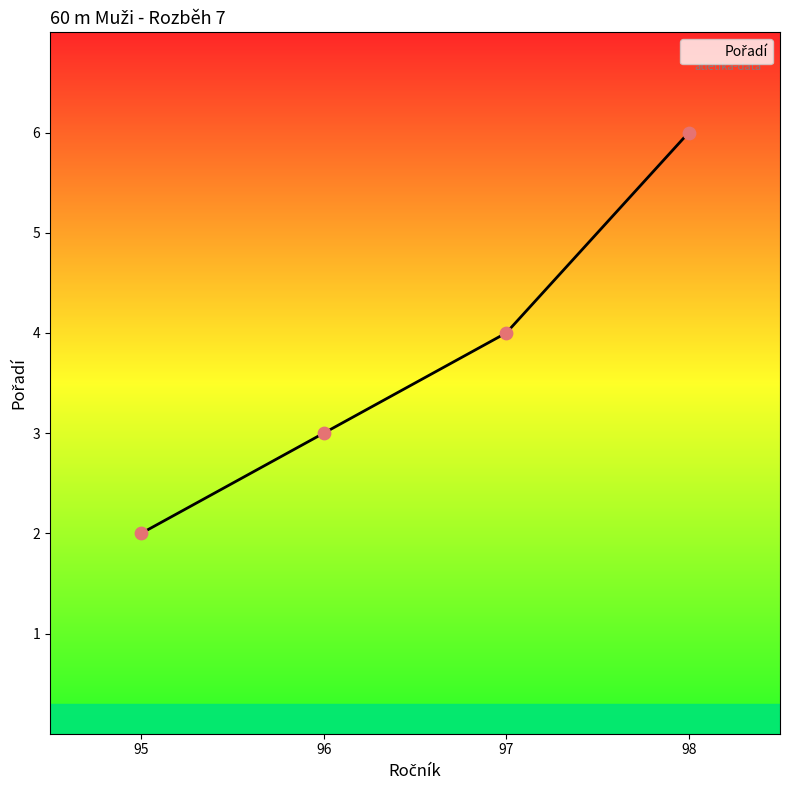

What is the ratio of the value at 95 to the value at 97?

0.5